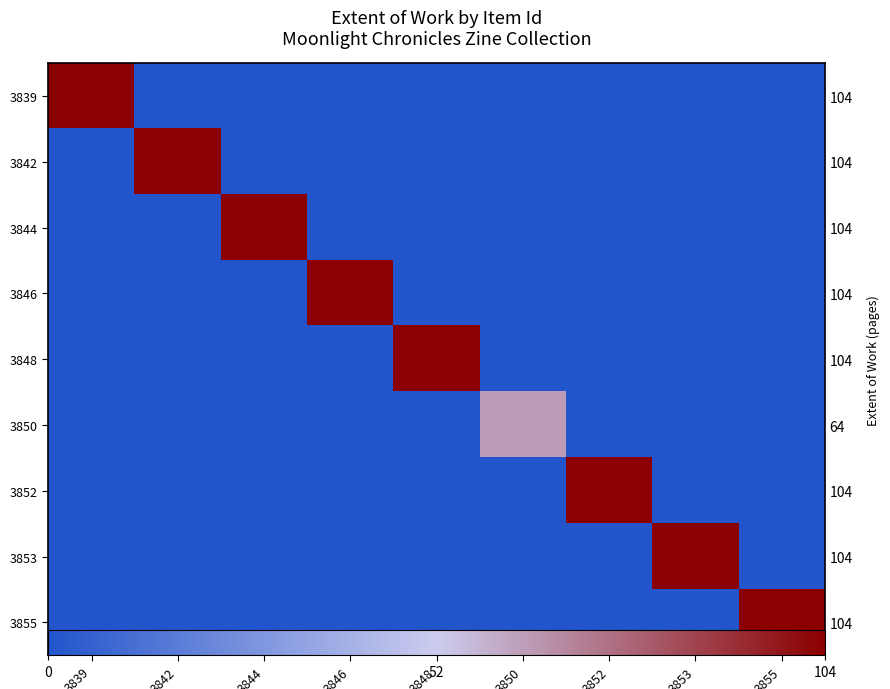

How many distinct data groups are displayed?

9